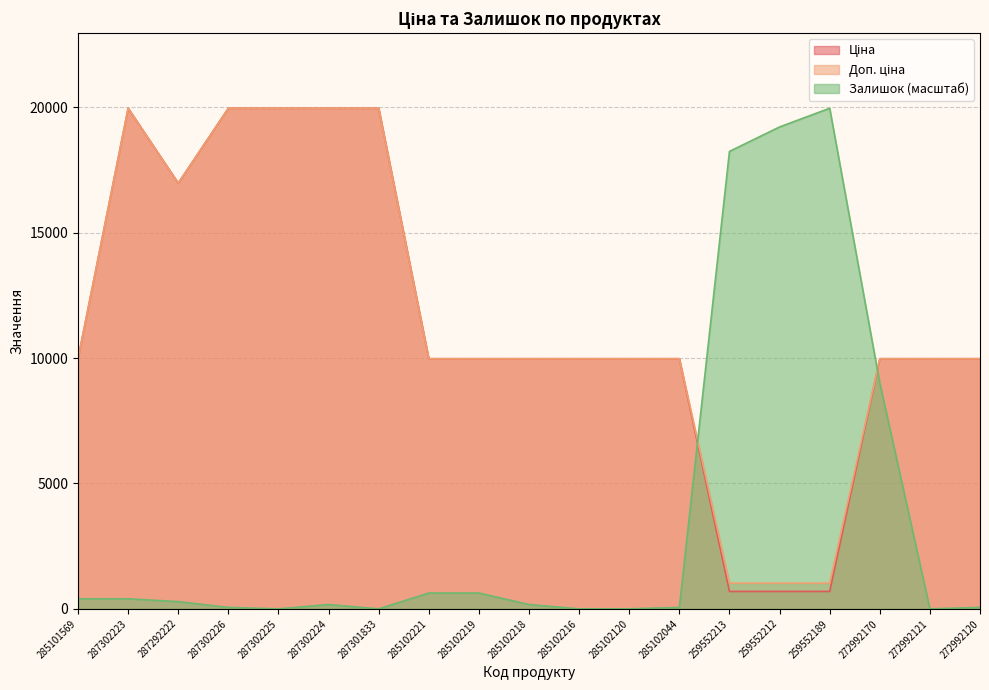

What position from the left is 287302224?

6